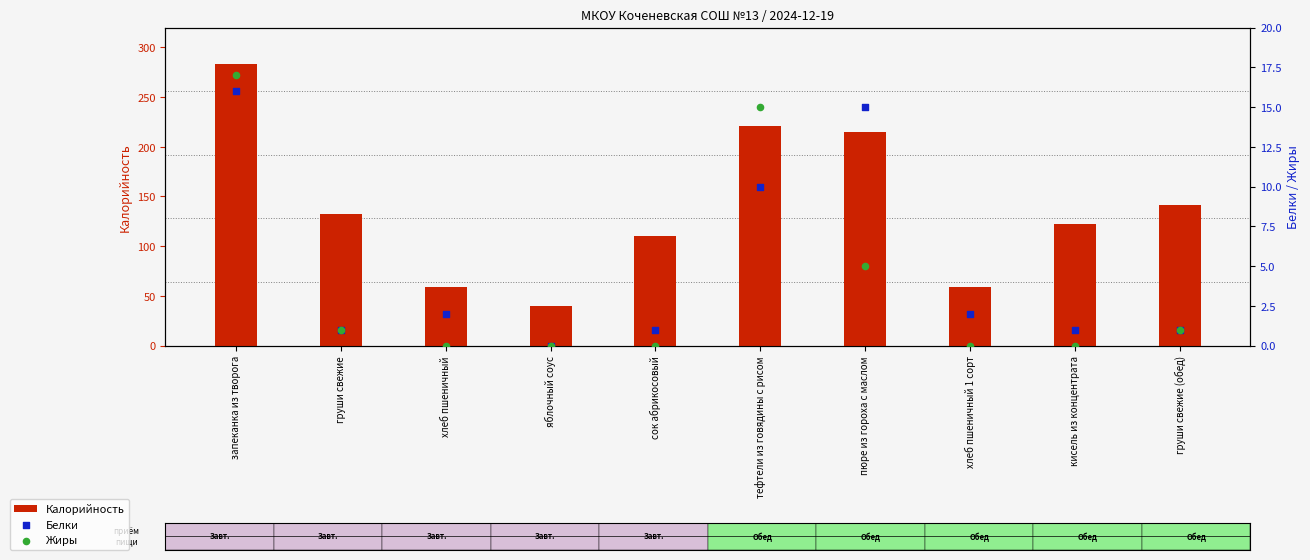

What is the total value across all series at кисель из концентрата?

123.0